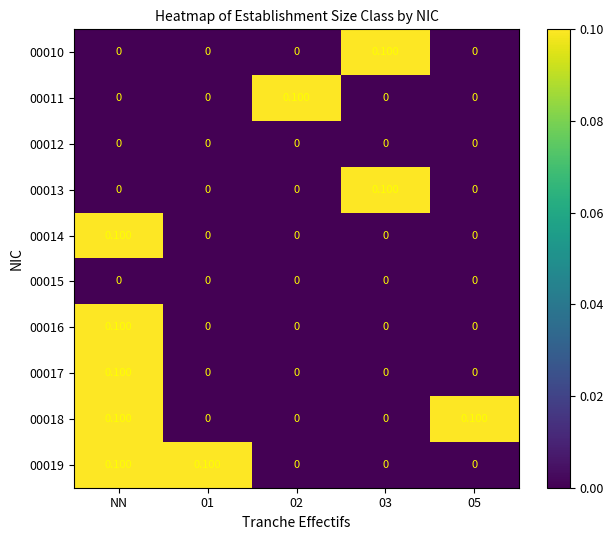

At which category is the sum across all series the highest?

NN